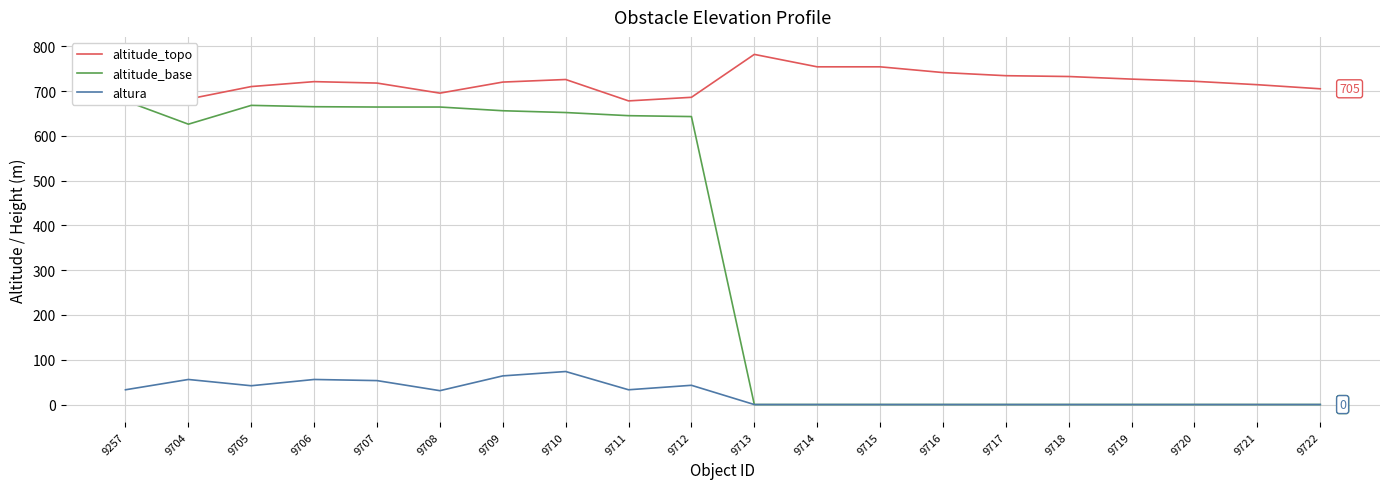

True or false: altitude_topo and altura cross at least once.

False